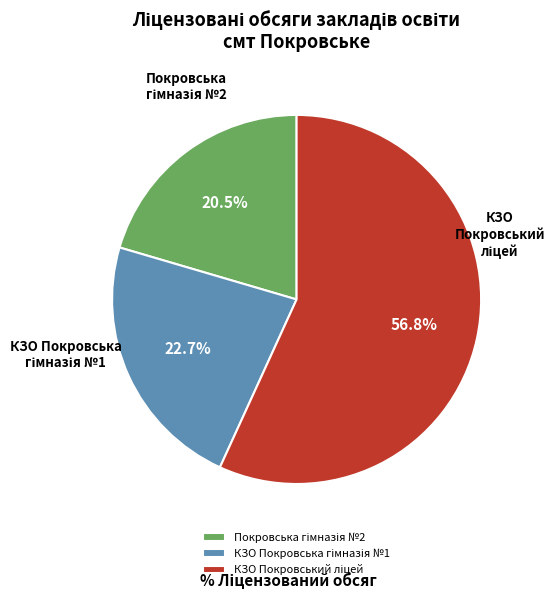

Count the number of slices in the pie.

3